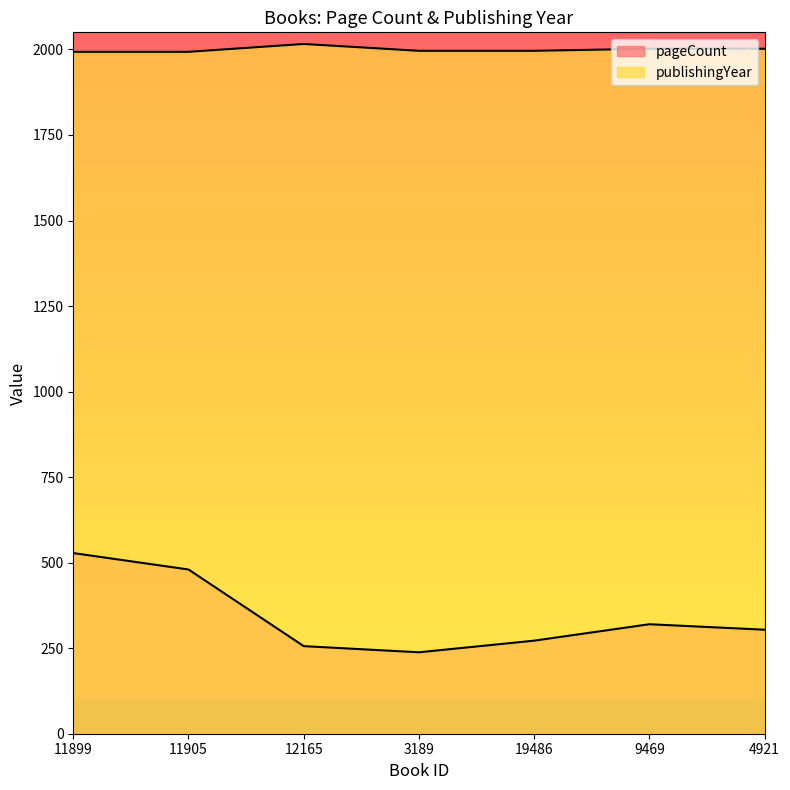

Does the chart display data point markers on the line(s)?

No